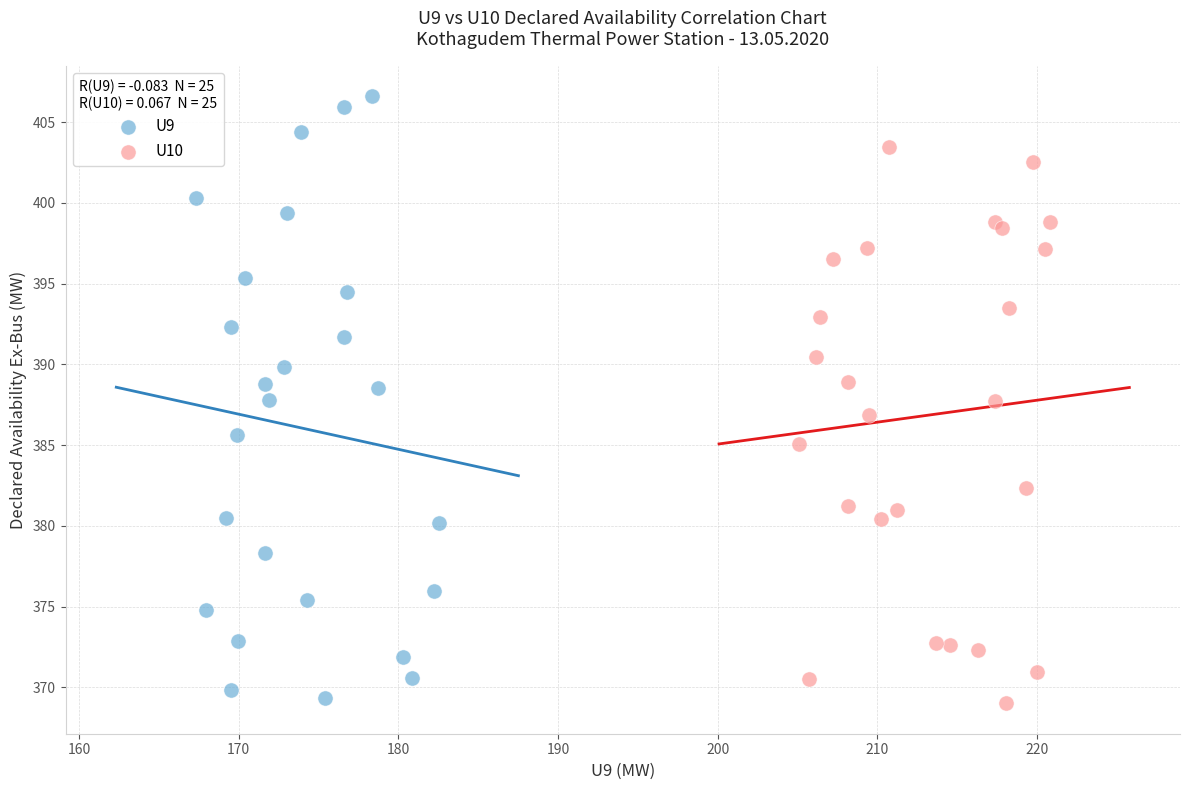

Which series reaches the maximum Y coordinate?

U9